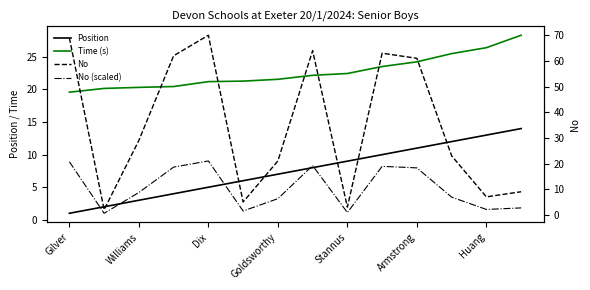

True or false: Time (s) and Position cross at least once.

False